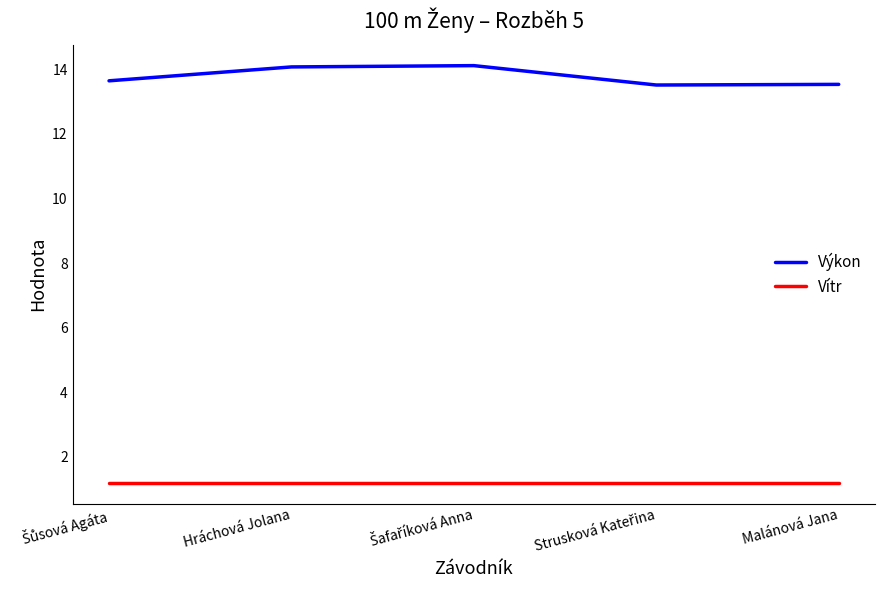

What is the total value across all series at Hráchová Jolana?

15.3